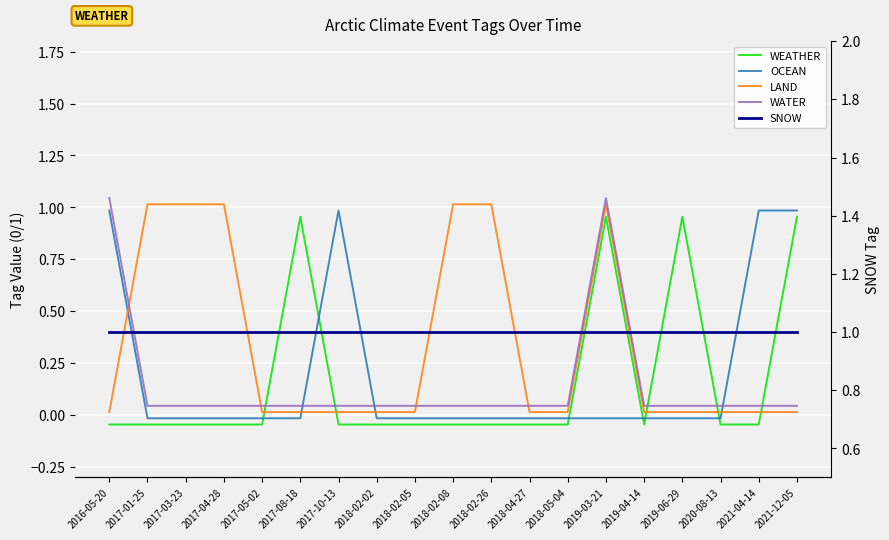

After their last crossing, which series has the higher values: WEATHER or WATER?

WEATHER